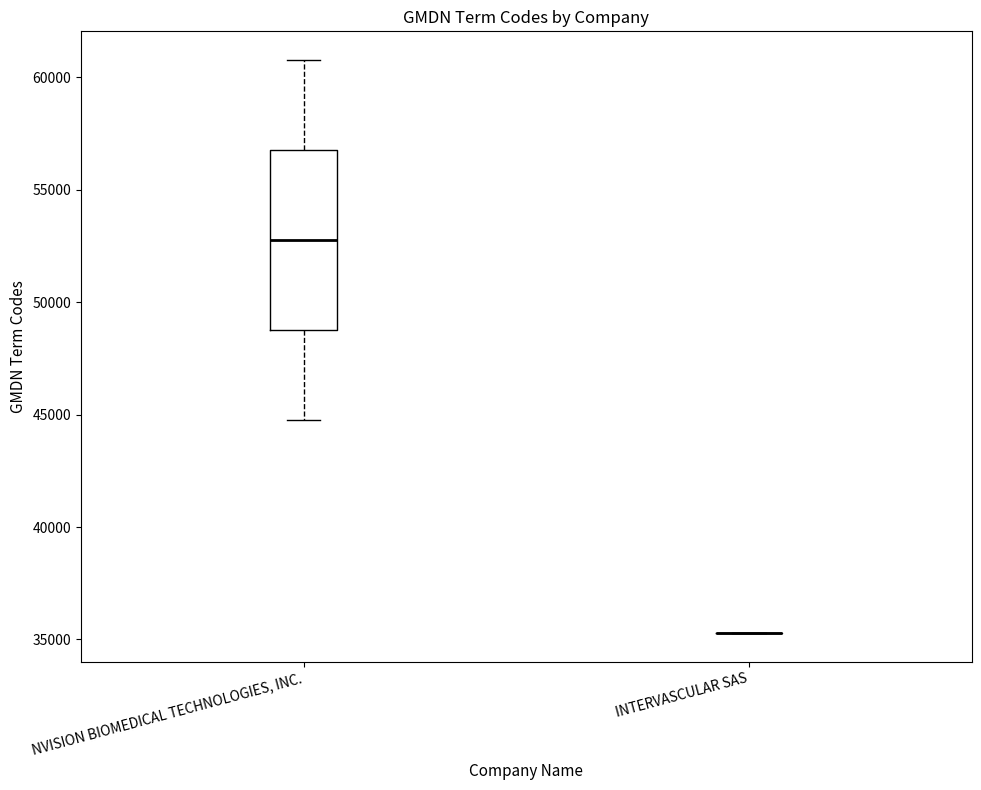

Reading left to right, transcribe this box plot: for each box, give where its median line is, the range the box spans, and where its two whiskers end, as read against the y-axis. The values are not printed on the chart, so give them approximately, as read against the axis.

NVISION BIOMEDICAL TECHNOLOGIES, INC.: median 53000, box 49000 to 57000, whiskers 45000 to 61000
INTERVASCULAR SAS: box collapsed to a line at 35500, whiskers 35500 to 35500